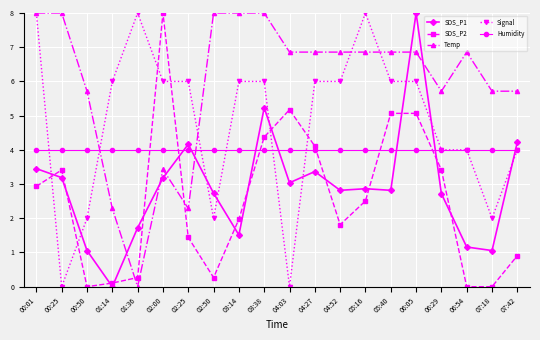

What is the label of the 17th point from the right?

01:14